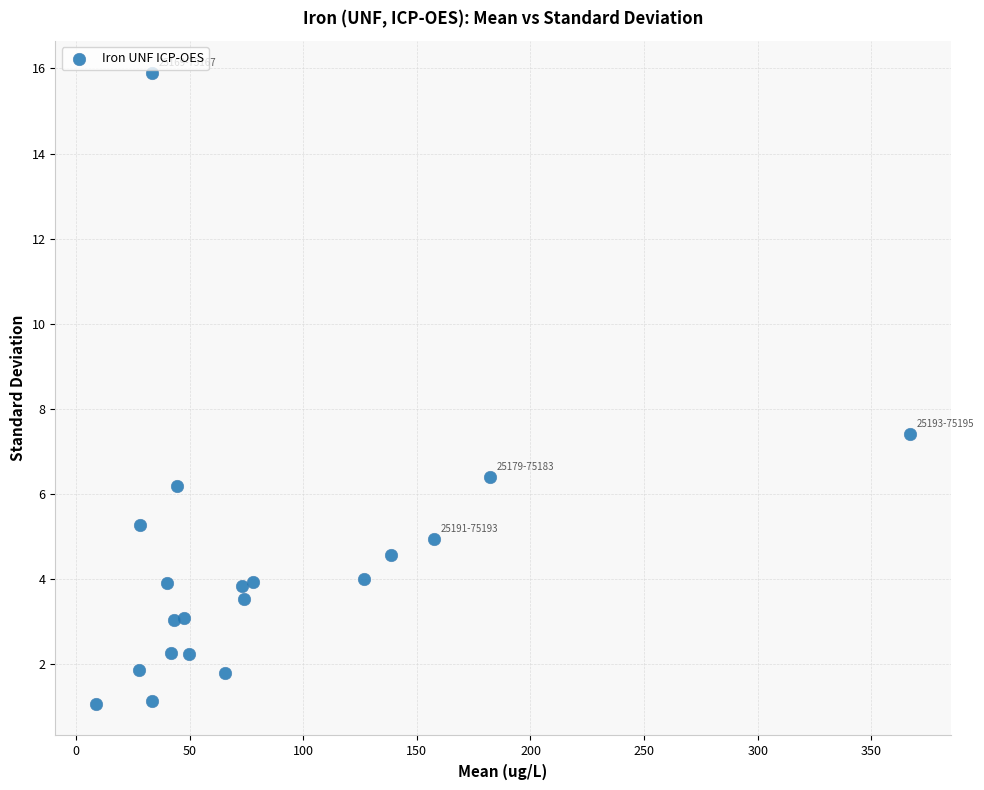

What is the range of Y values (max minus min)?

14.8